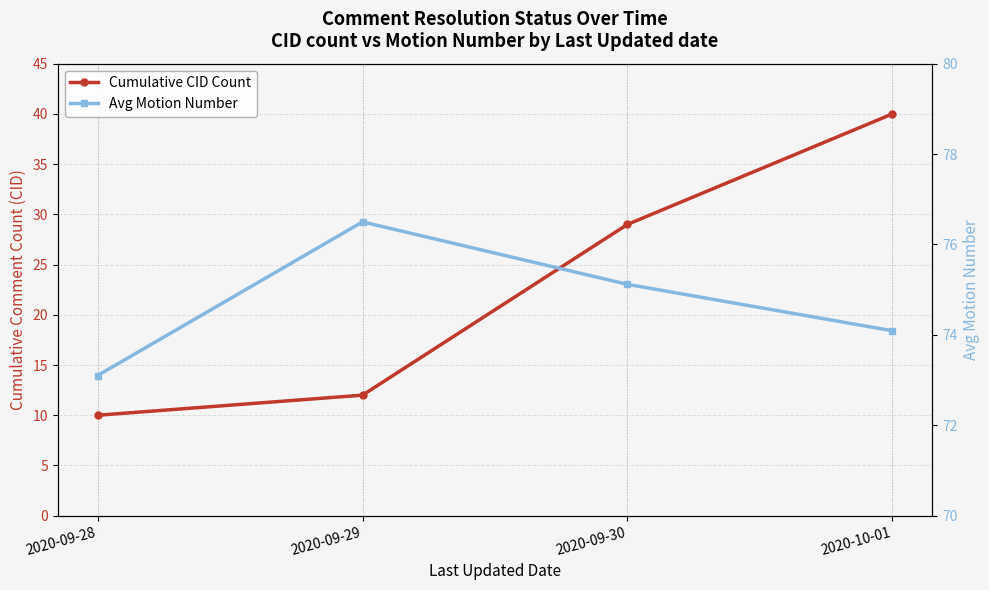

Which series has the largest range (max minus min)?

Cumulative CID Count